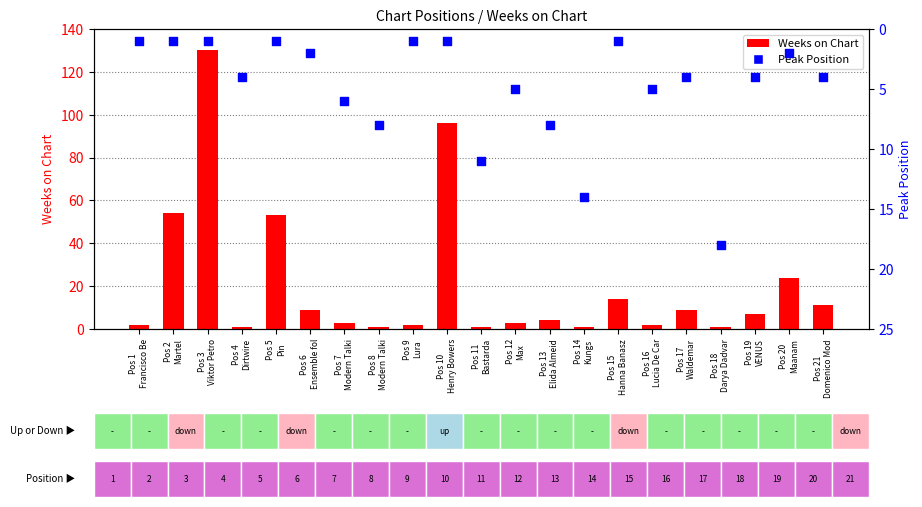

What is the total value across all series at Pos 11
Bastarda?

12